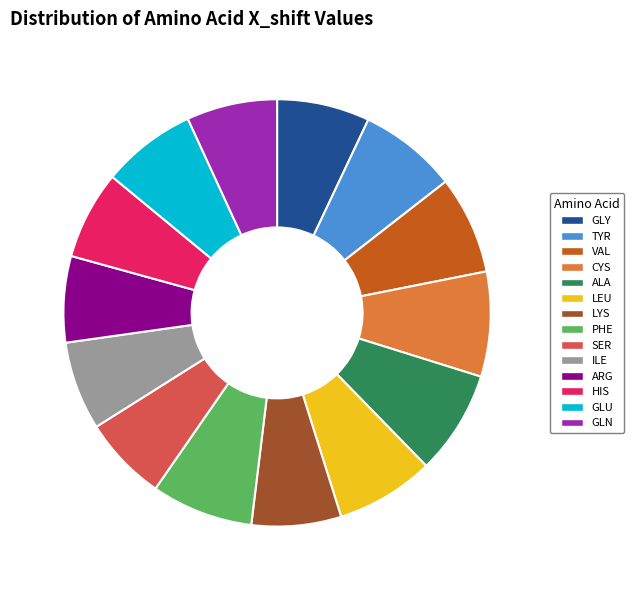

What is the ratio of the value at TYR to the value at GLN?

1.1